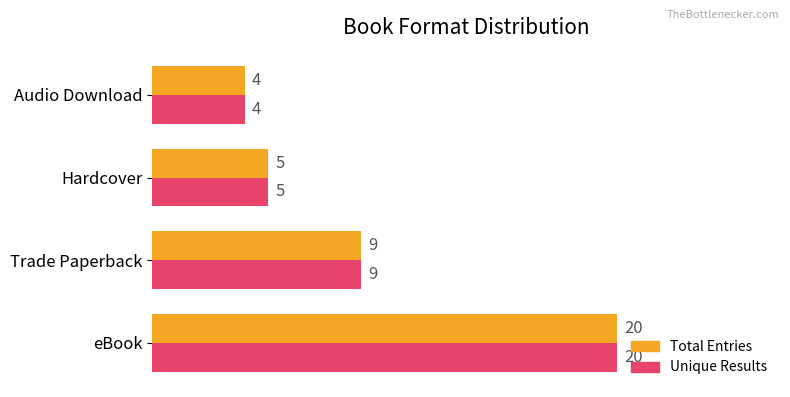

Rank the categories by Total Entries value from highest to lowest.

eBook, Trade Paperback, Hardcover, Audio Download